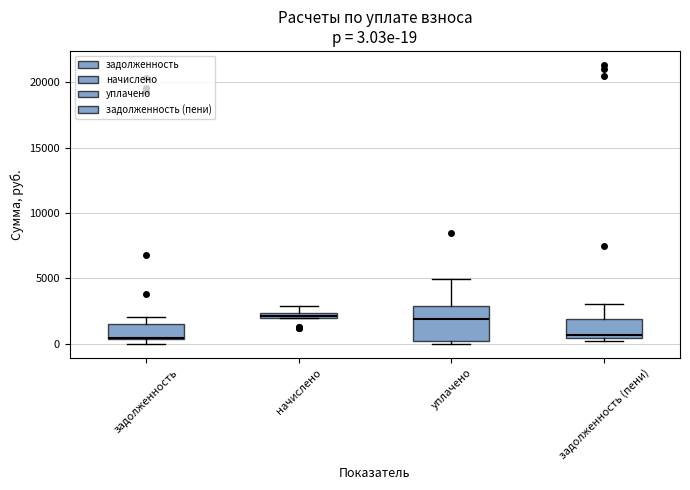

Which box is the tallest, from its lower edge to its upper edge?

уплачено